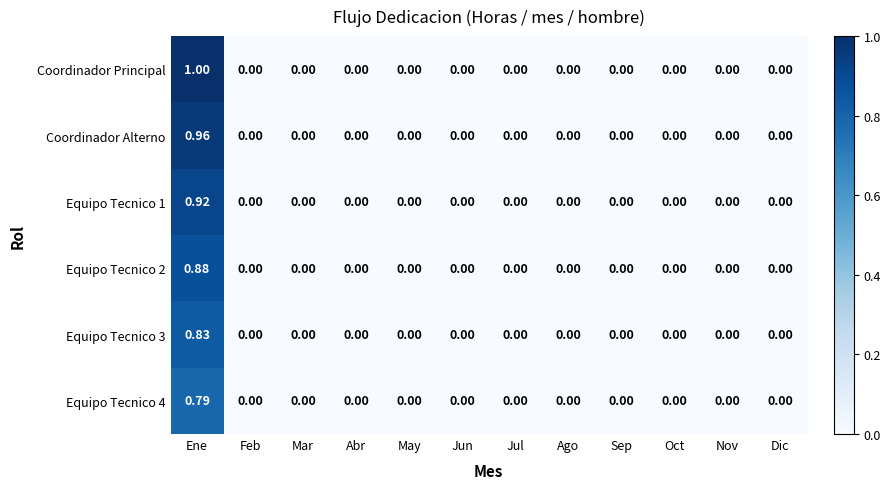

Which series has the largest total across all categories?

Coordinador Principal